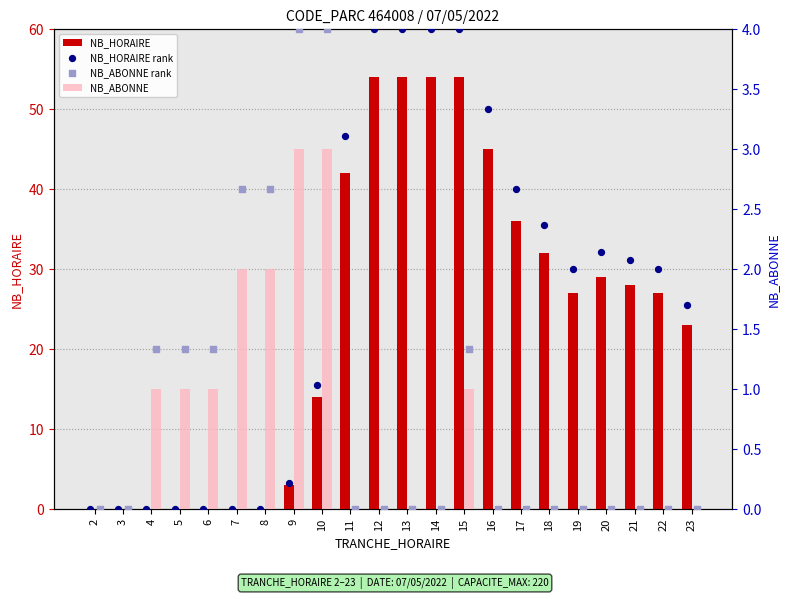

What are all the series names shown in the legend?

NB_HORAIRE, NB_ABONNE, NB_HORAIRE rank, NB_ABONNE rank